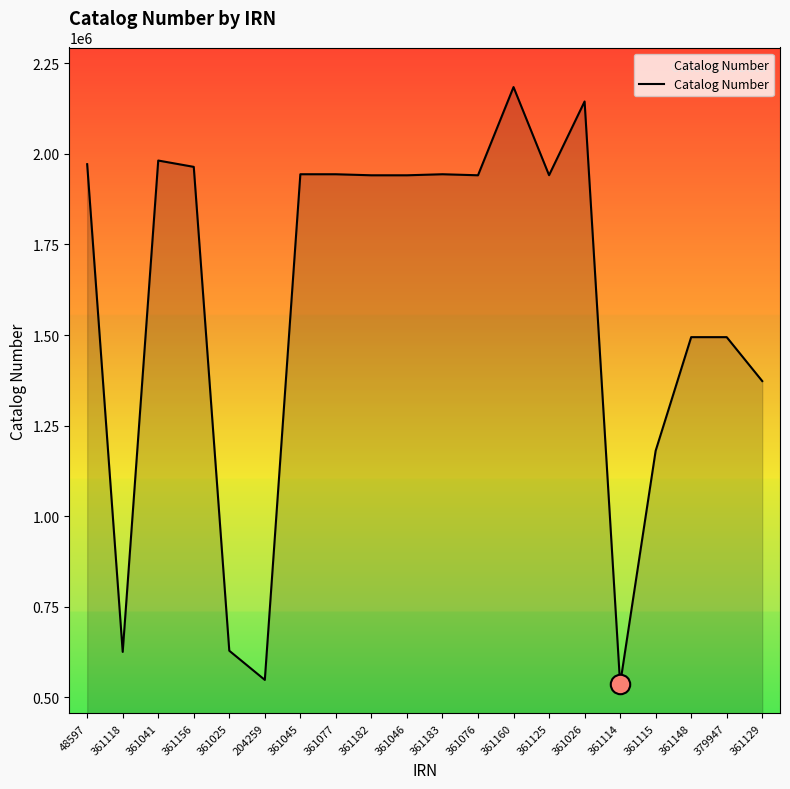

Which has a higher value, 361045 or 361114?

361045